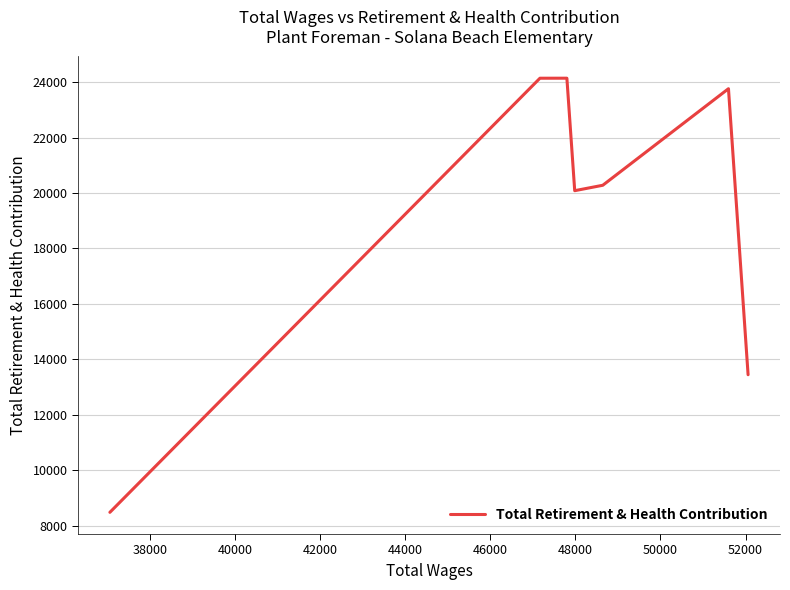

What is the greatest value displayed?

24138